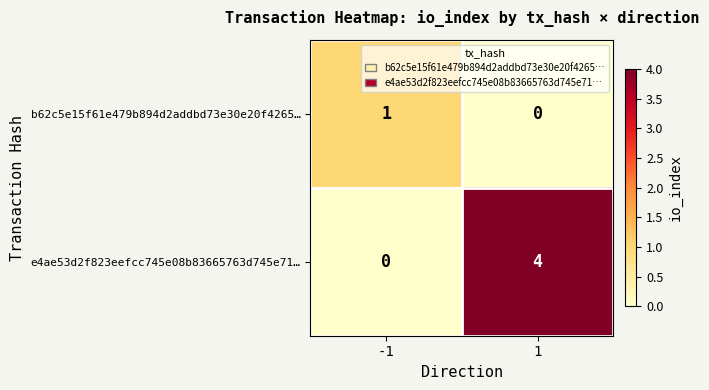

Reading left to right, what are all the values shown in this chart?

b62c5e15f61e479b894d2addbd73e30e20f4265…: 1	0
e4ae53d2f823eefcc745e08b83665763d745e71…: 0	4